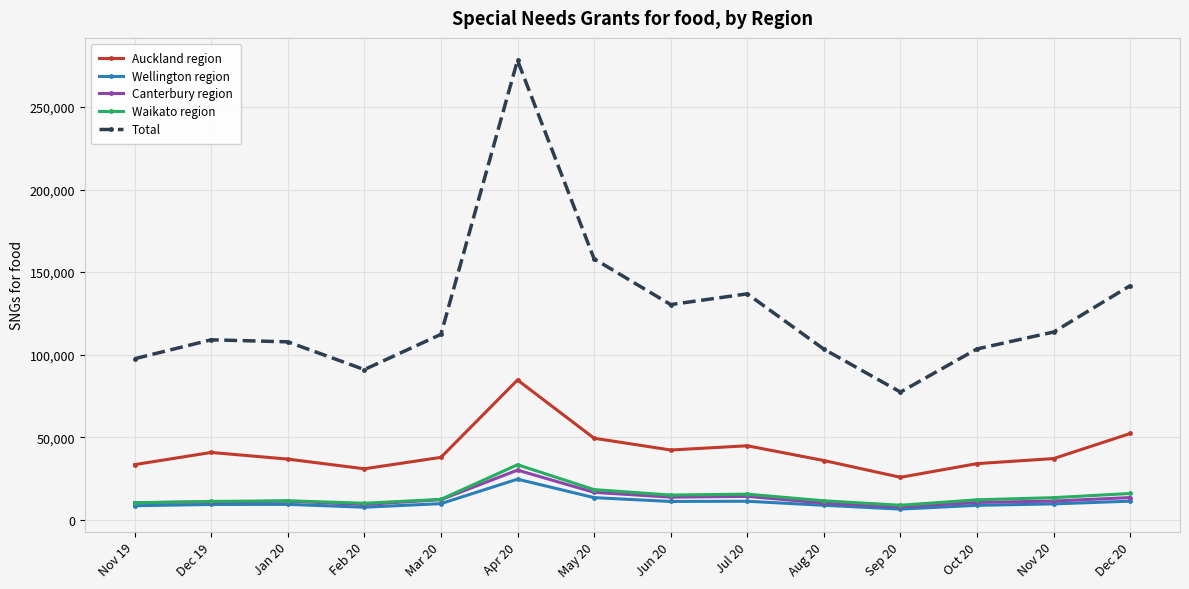

True or false: Canterbury region has more than 1 points higher than both neighbors.

True